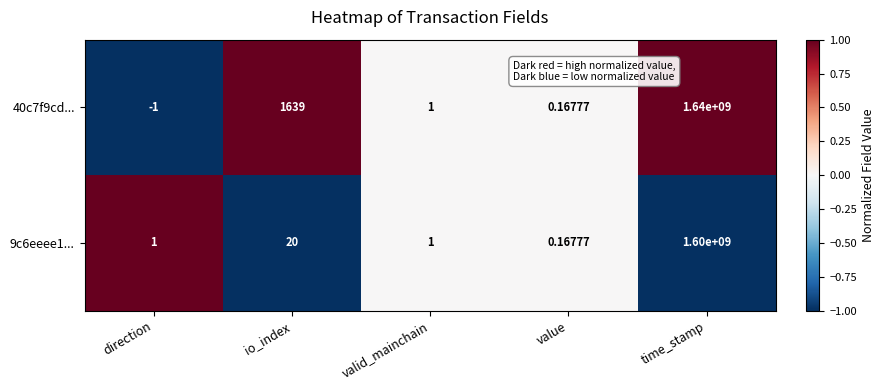

At which label is 9c6eeee1... closest to 800000000?

io_index